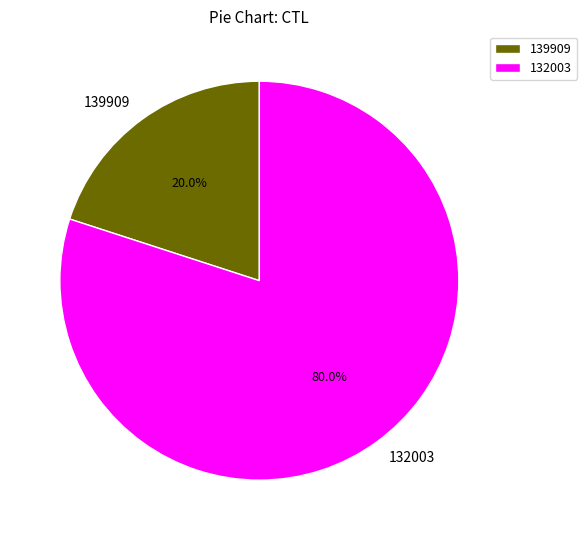

Approximately how many times larger is the value at 132003 compared to 139909?

4.0